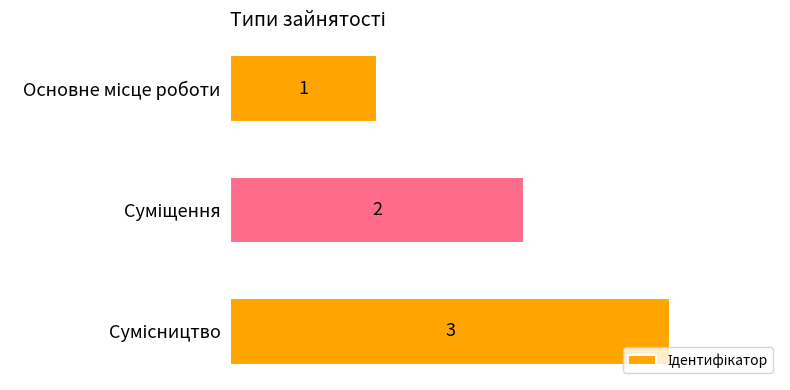

What is the value of the 1st bar from the top?

1